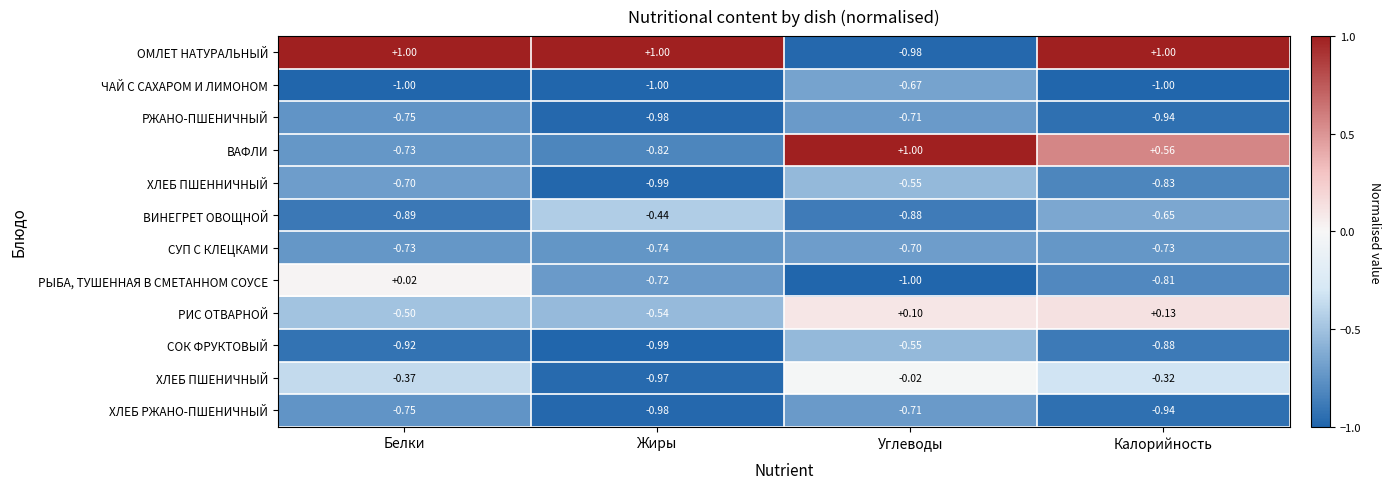

Is the value of ХЛЕБ ПШЕНИЧНЫЙ at Углеводы greater than the value of РИС ОТВАРНОЙ at Калорийность?

No